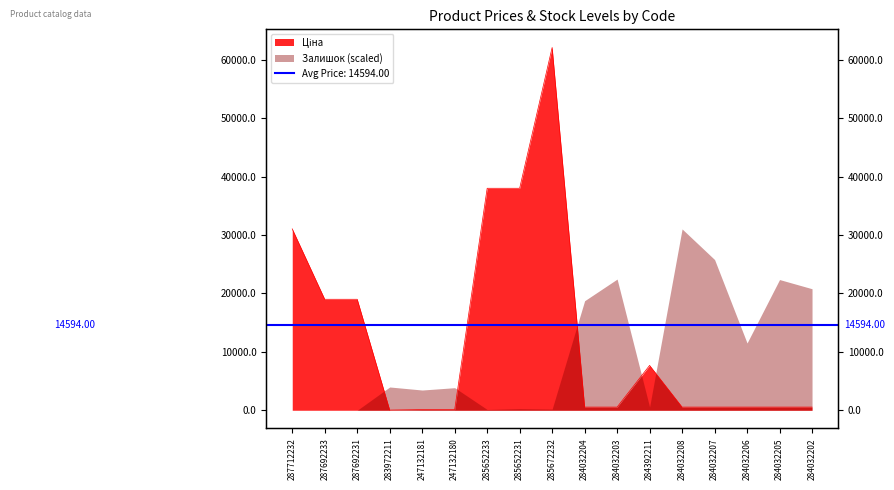

What value does the data have at 247132180?

115.4